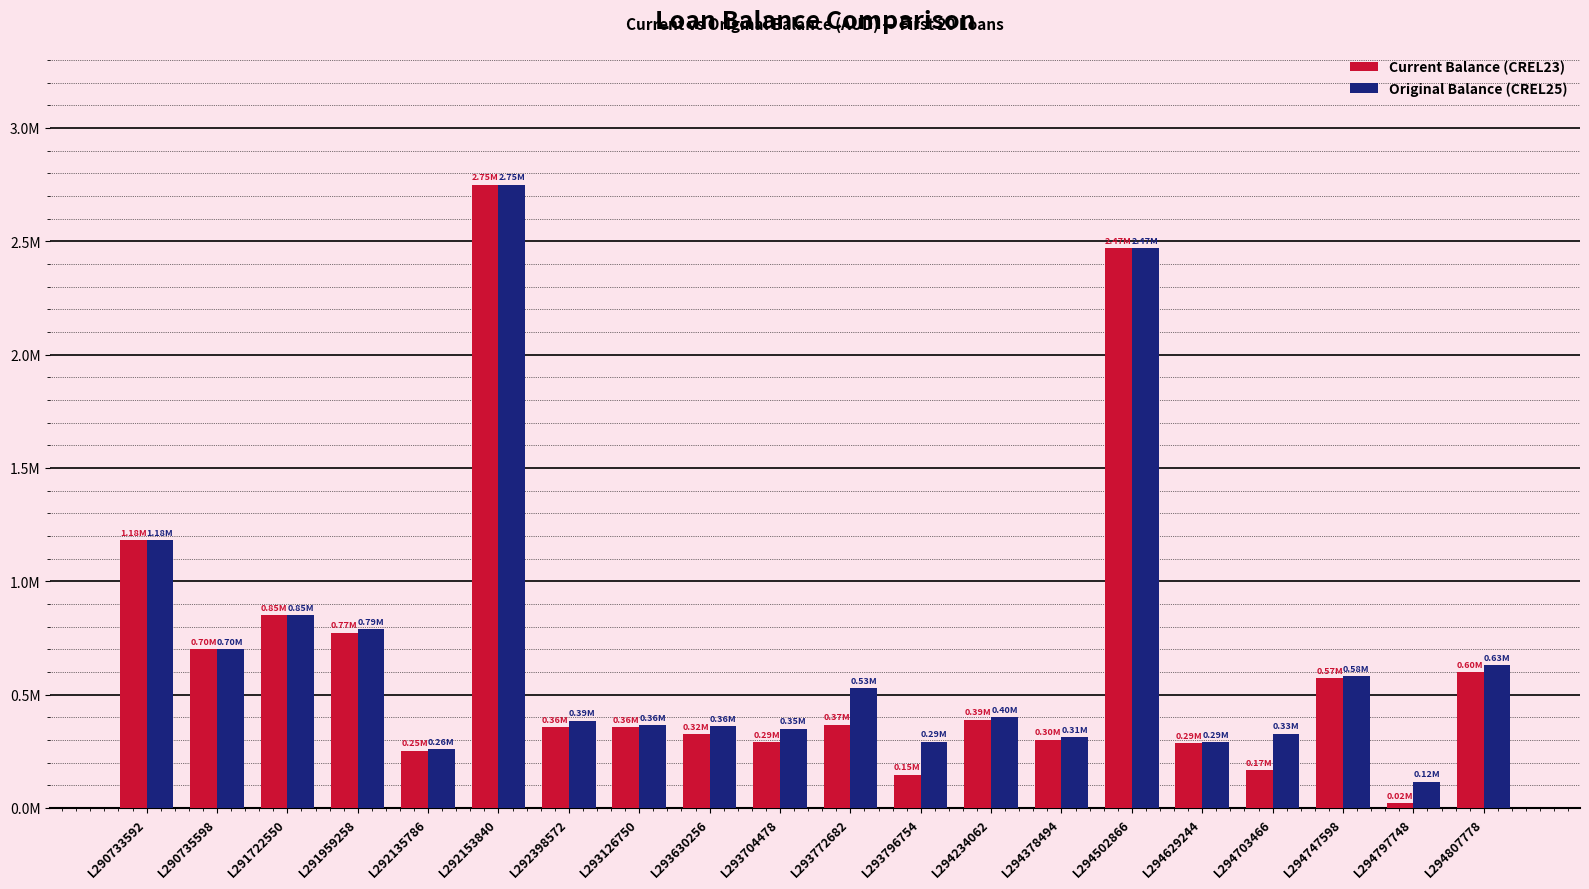

At L290733592, list the series in order from smallest to largest.

Current Balance (CREL23), Original Balance (CREL25)